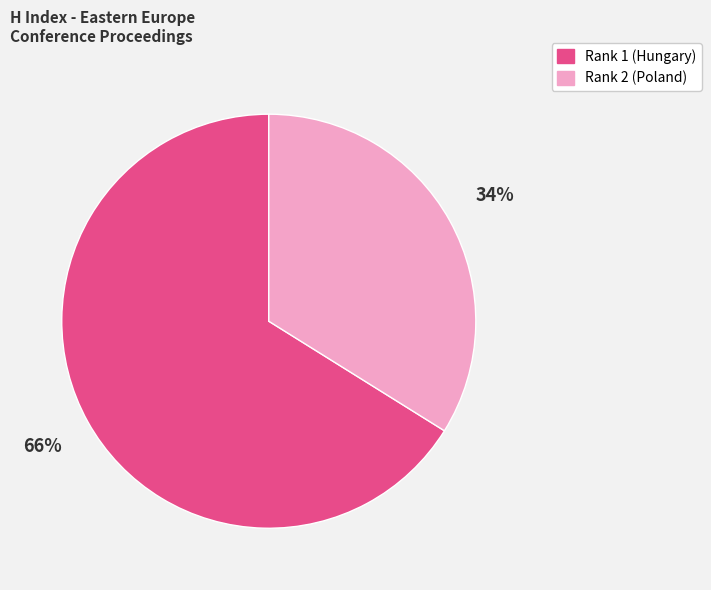

To the nearest percent, what percentage of the pie is Rank 1 (Hungary)?

66%